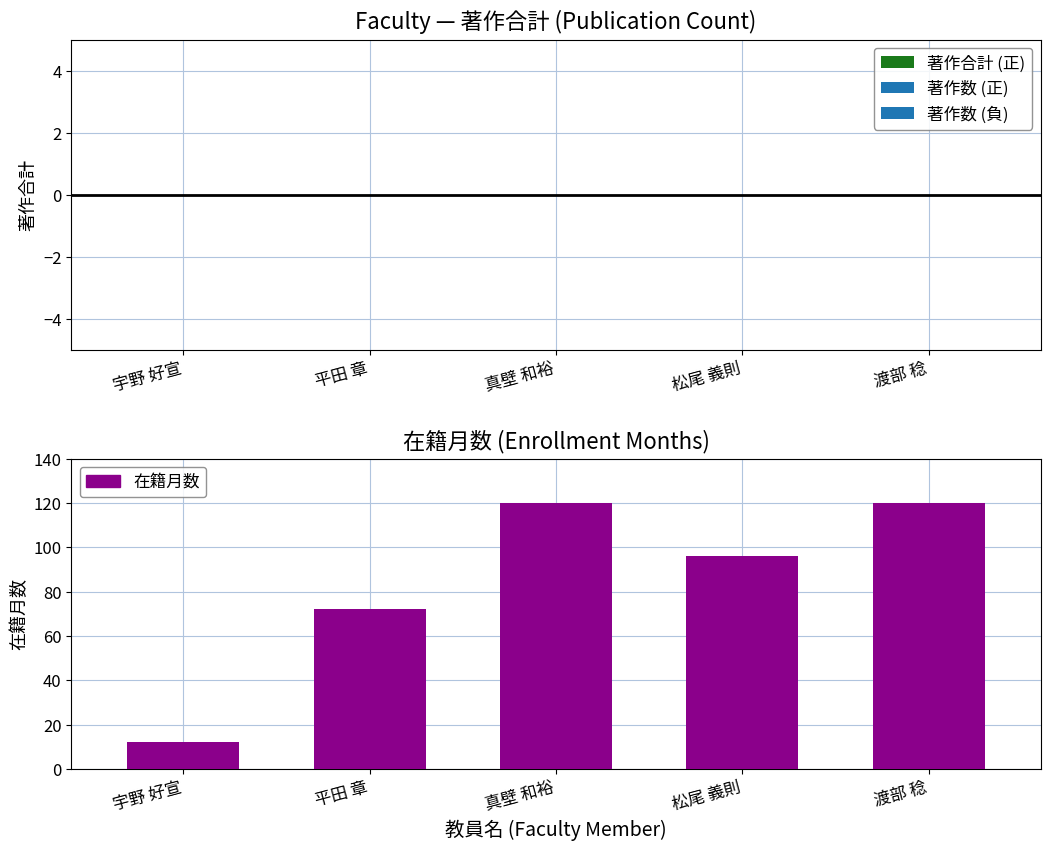

Count the number of categories in the chart.

5